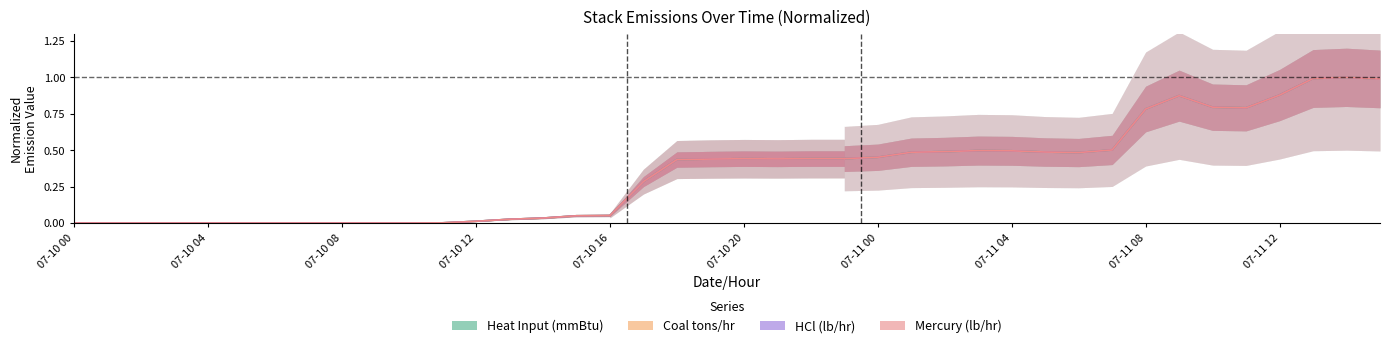

How many times do Common Stack Heat Input (mmBtu) and Mercury (lb/hr) cross each other?

1